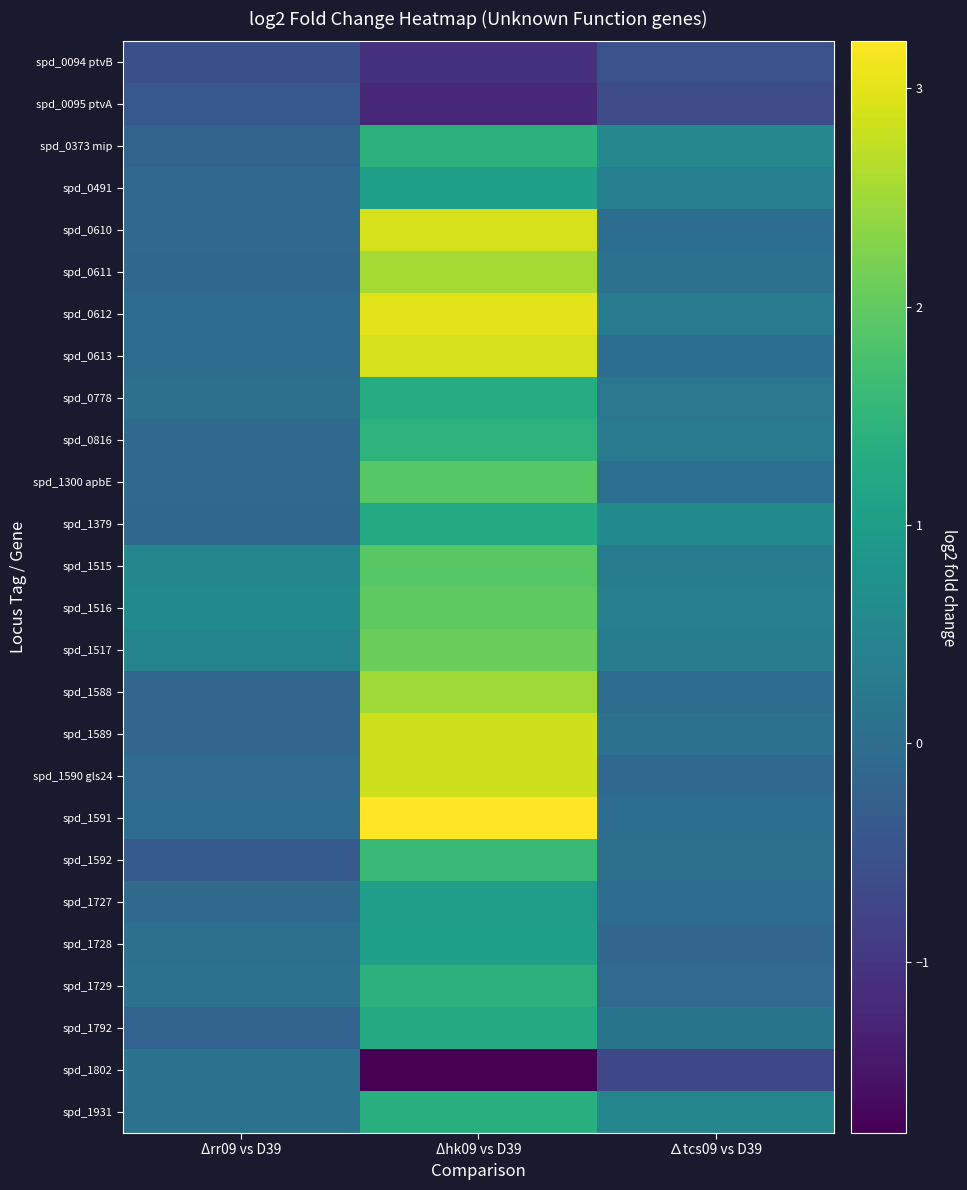

What is the total value across all series at ∆tcs09 vs D39?

2.3